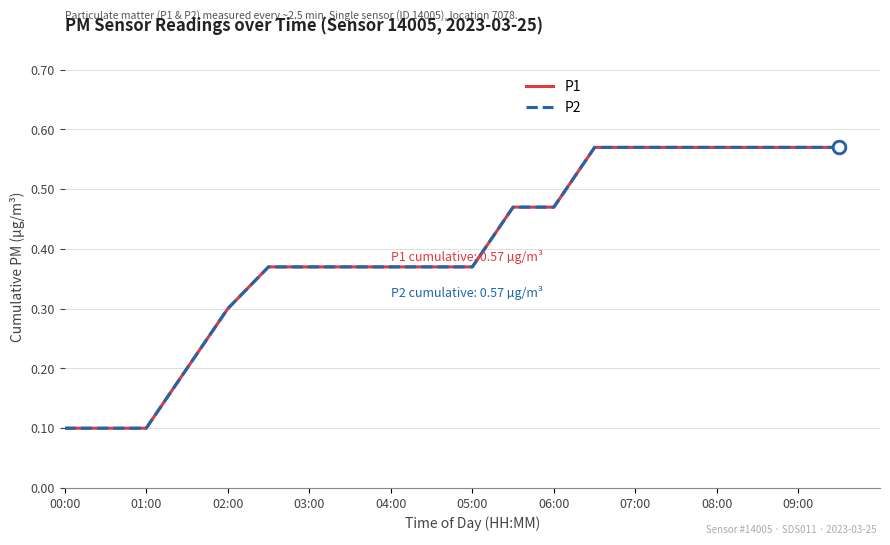

What is the label of the 20th point from the right?

00:00